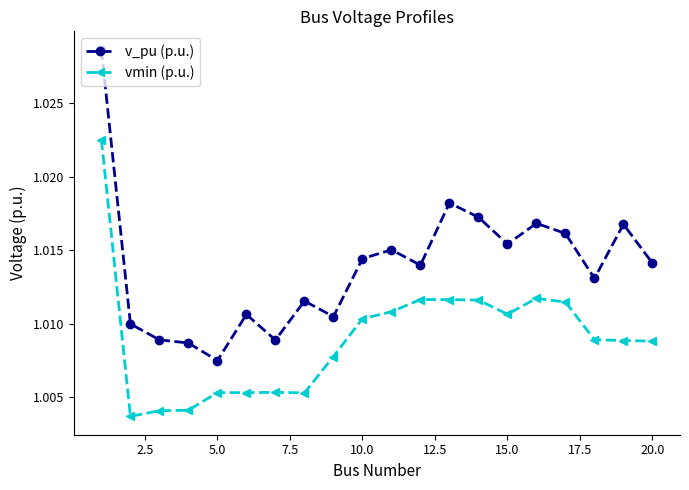

Rank the series by their maximum value, from lowest to highest.

vmin (p.u.), v_pu (p.u.)